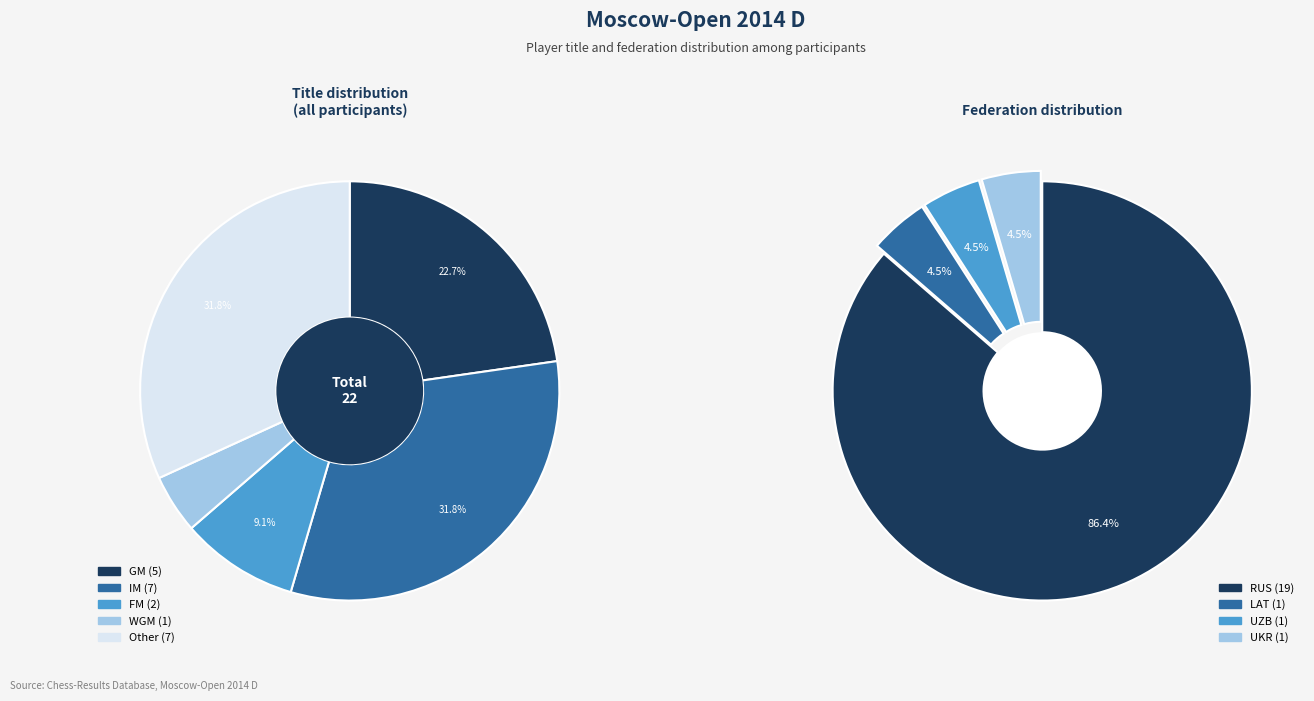

What percentage is the FM slice, to the nearest percent?

9%